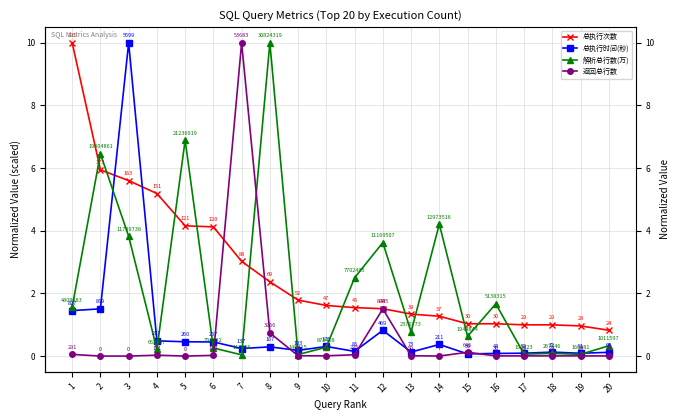

Where is the first local maximum for 总执行时间(秒)?

3